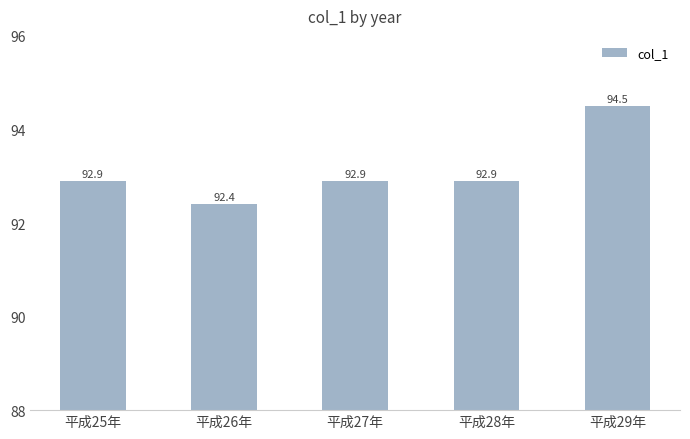

What is the ratio of the value at 平成25年 to the value at 平成28年?

1.0